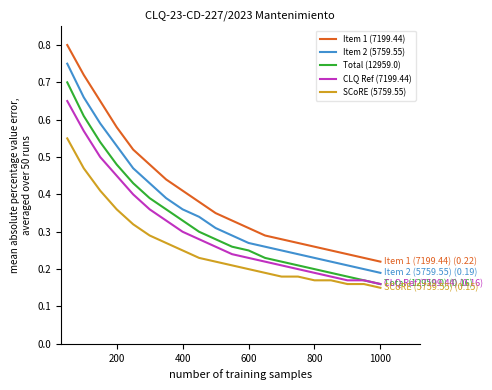

True or false: Item 1 (7199.44) and Total (12959.0) intersect in this chart.

False